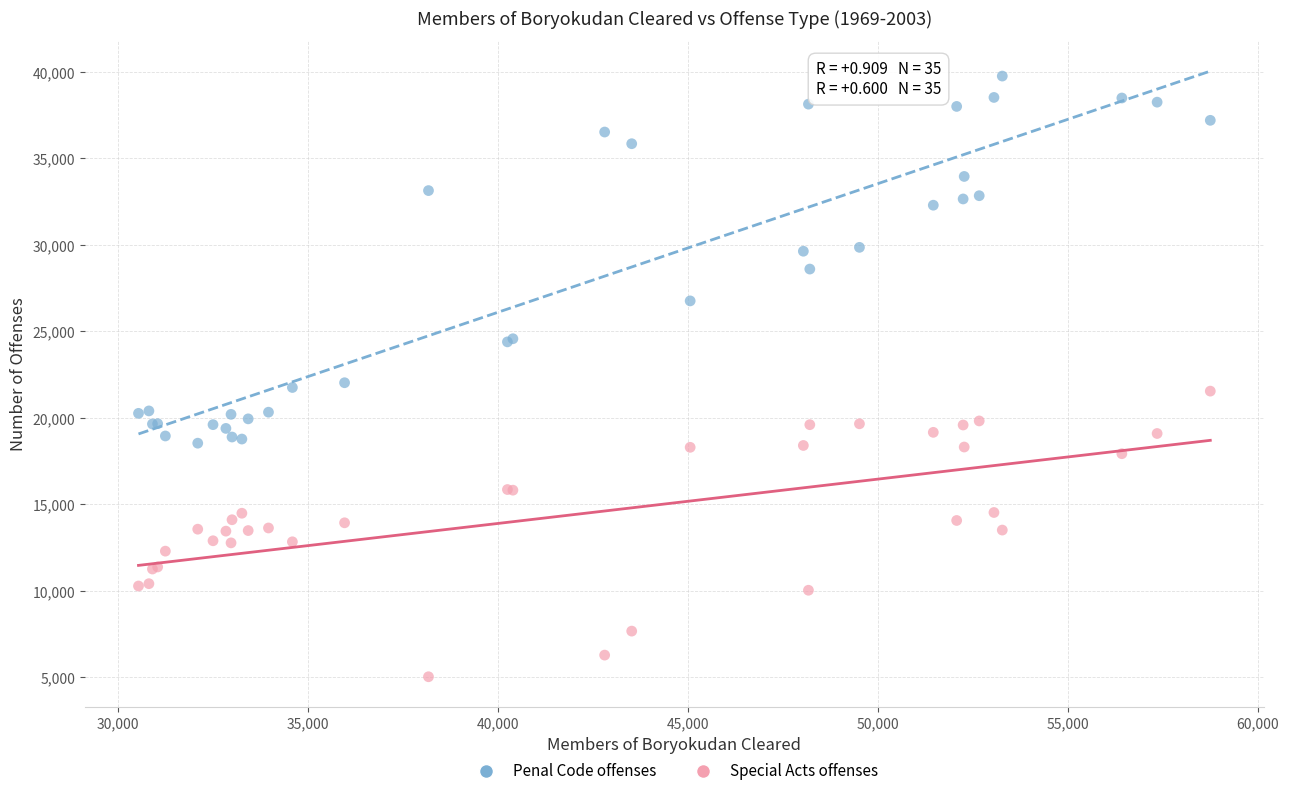

Which series reaches the maximum Y coordinate?

Penal Code offenses